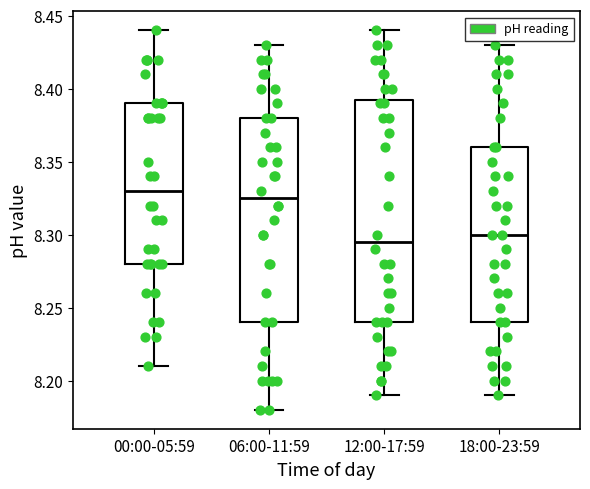

Where does the lower whisker of the box for 12:00-17:59 end on the y-axis? The values are not printed on the chart, so give them approximately, as read against the axis.

8.190